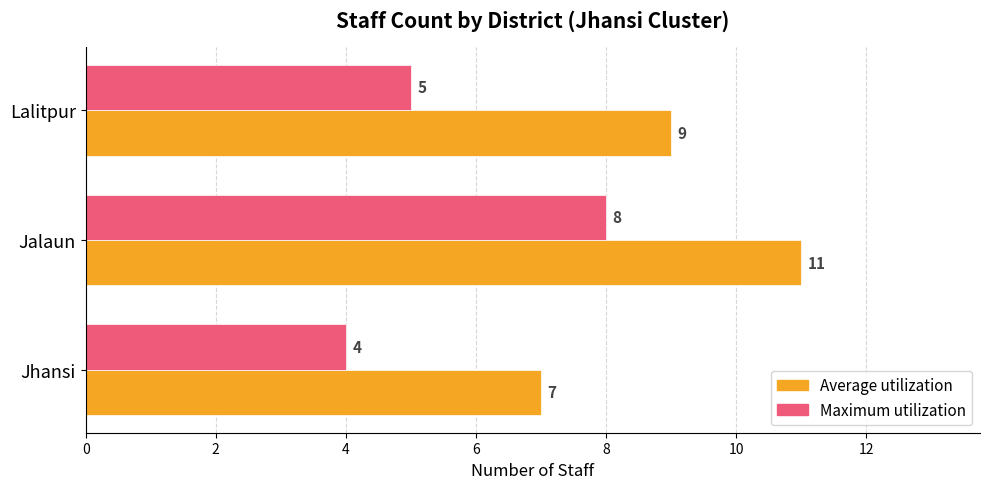

At which label does Maximum utilization reach its minimum?

Jhansi